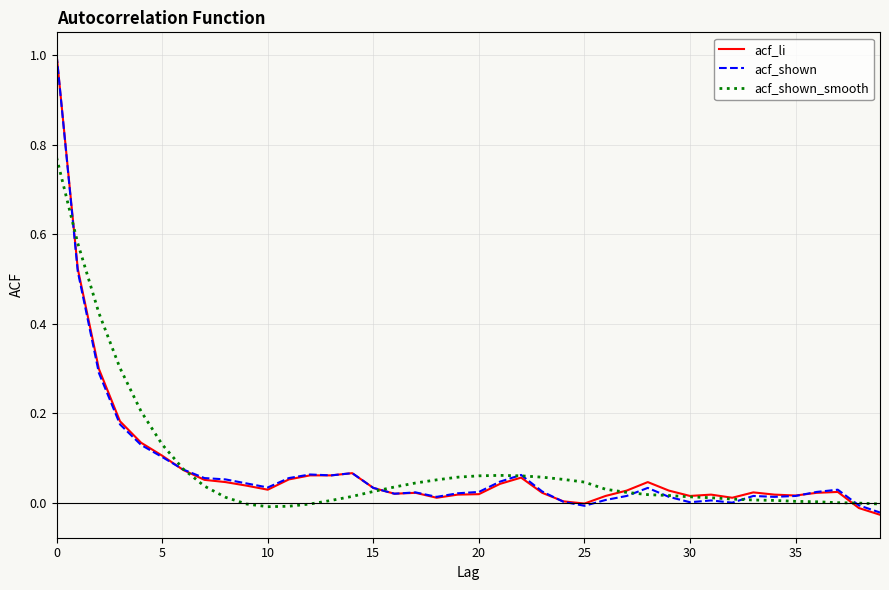

What is the maximum value for acf_shown?

1.0